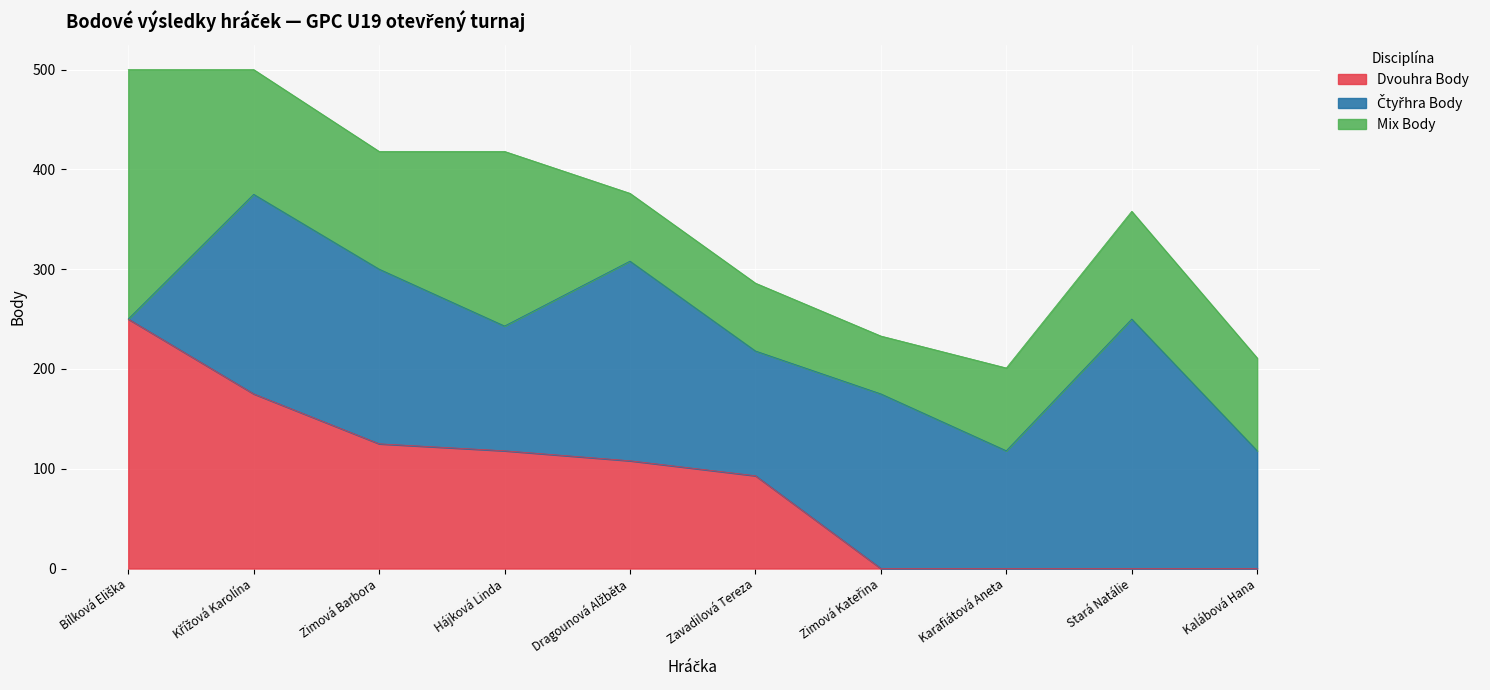

Where is Dvouhra Body nearest to the value 125?

Zimová Barbora